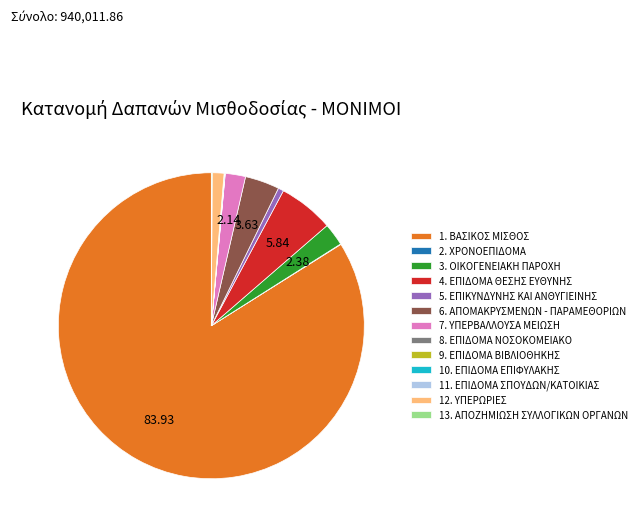

Do 7. ΥΠΕΡΒΑΛΛΟΥΣΑ ΜΕΙΩΣΗ and 6. ΑΠΟΜΑΚΡΥΣΜΕΝΩΝ - ΠΑΡΑΜΕΘΟΡΙΩΝ together represent more than half of the pie?

No